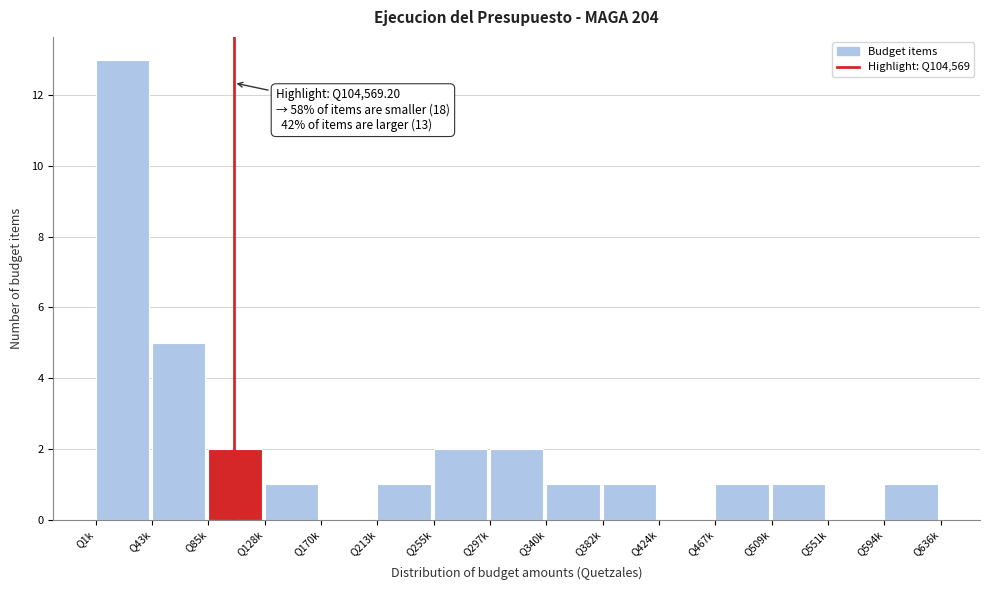

Reading left to right, transcribe all the data shown in this chart.

Q1k=13	Q43k=5	Q85k=2	Q128k=1	Q170k=0	Q213k=1	Q255k=2	Q297k=2	Q340k=1	Q382k=1	Q424k=0	Q467k=1	Q509k=1	Q551k=0	Q594k=1